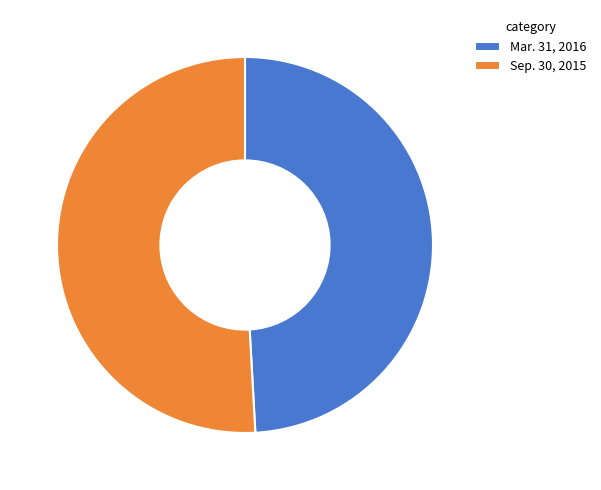

Which has a higher value, Sep. 30, 2015 or Mar. 31, 2016?

Sep. 30, 2015